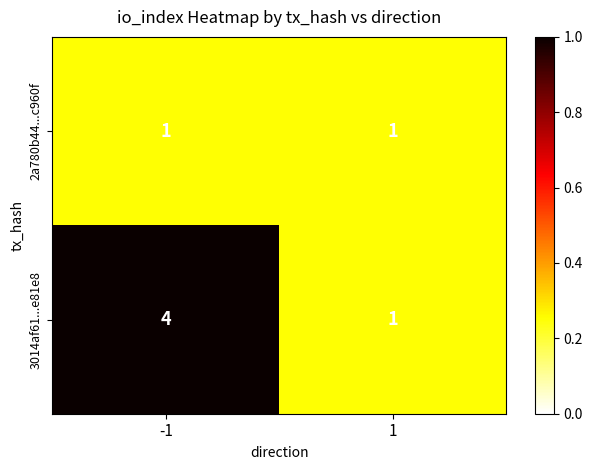

How many categories are shown in the chart?

2